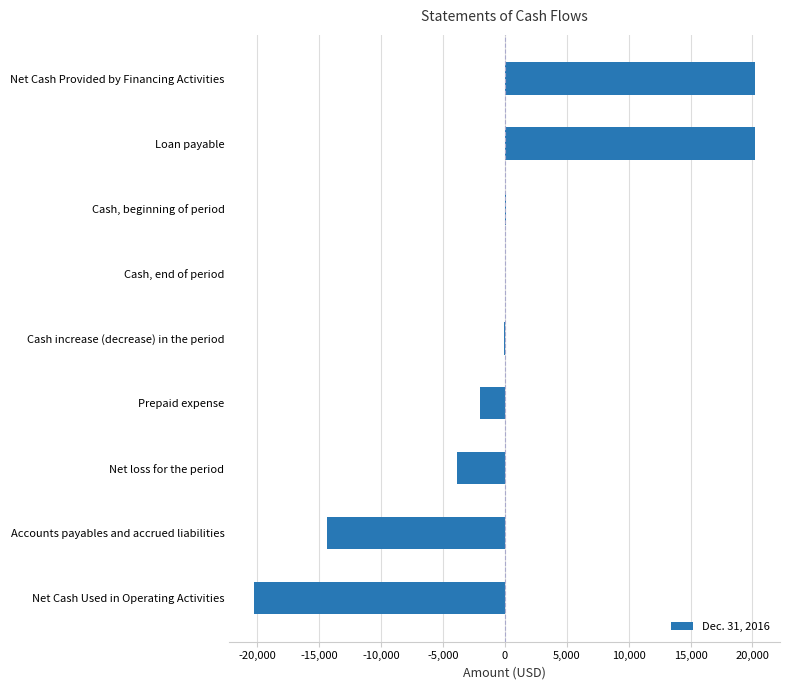

How many distinct data groups are displayed?

1